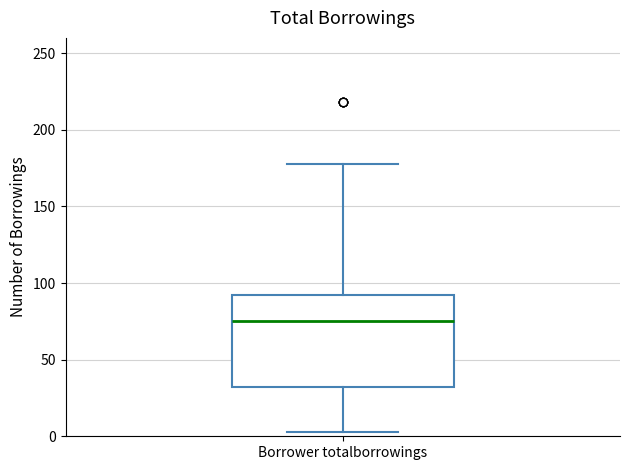

Where does the upper whisker of the box for Borrower totalborrowings end on the y-axis? The values are not printed on the chart, so give them approximately, as read against the axis.

180